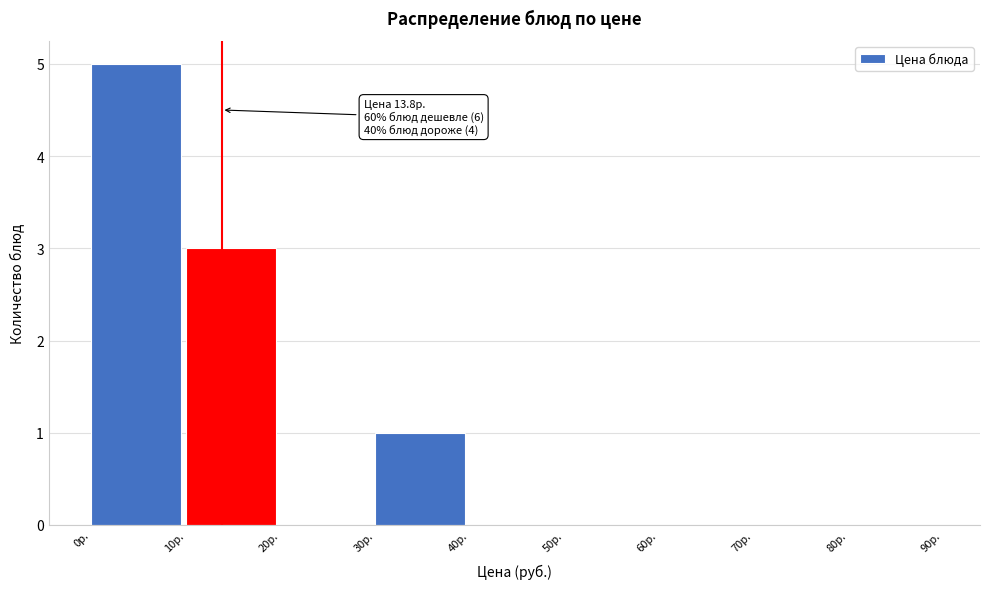

Over which range of the x-axis is the bar tallest?

0 to 10